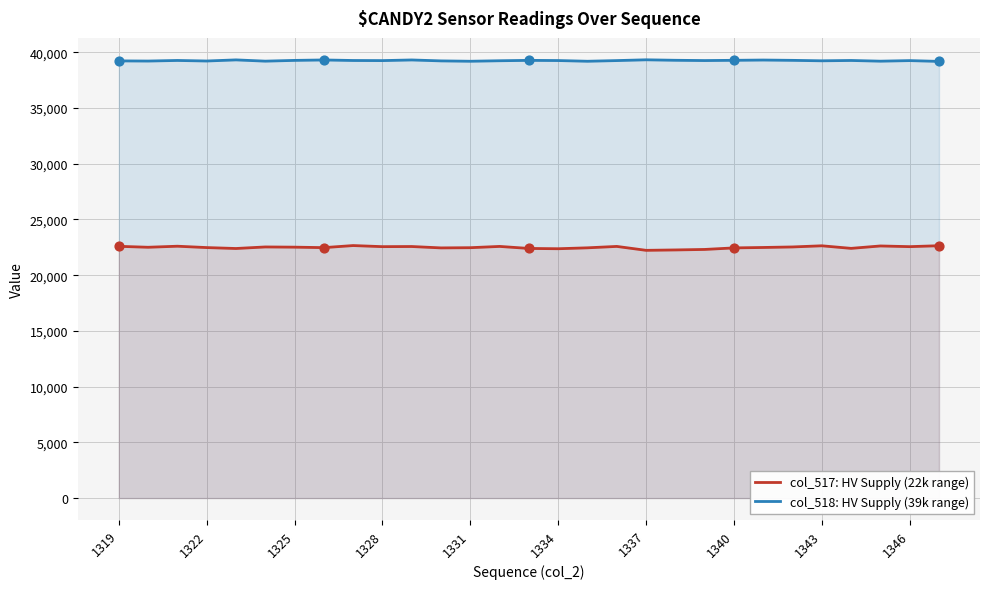

Which series contains the highest Y value?

col_518: HV Supply (39k range)